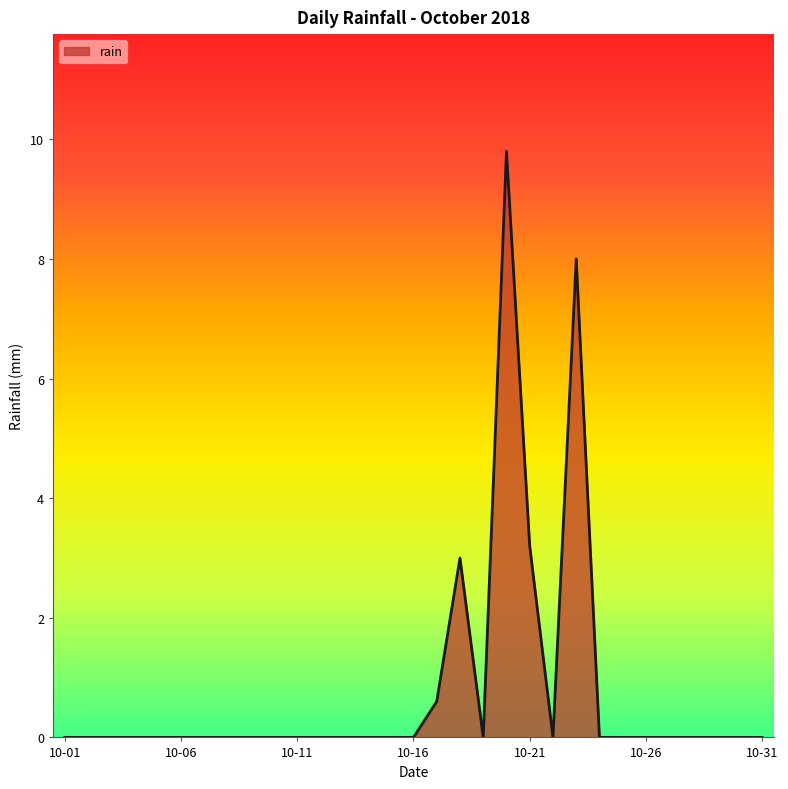

What is the difference between the maximum and minimum values?

9.8